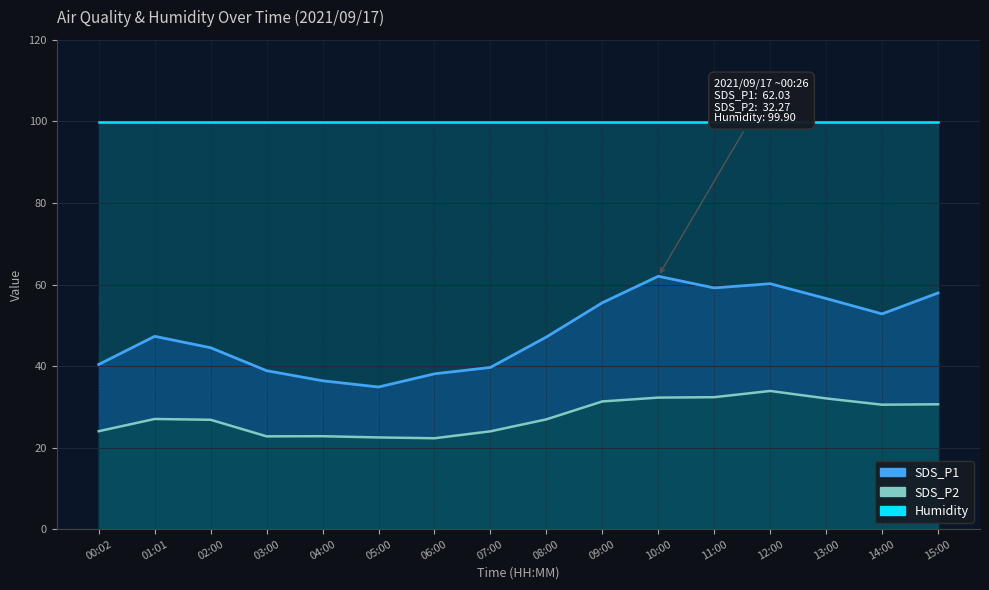

Count the number of categories in the chart.

16